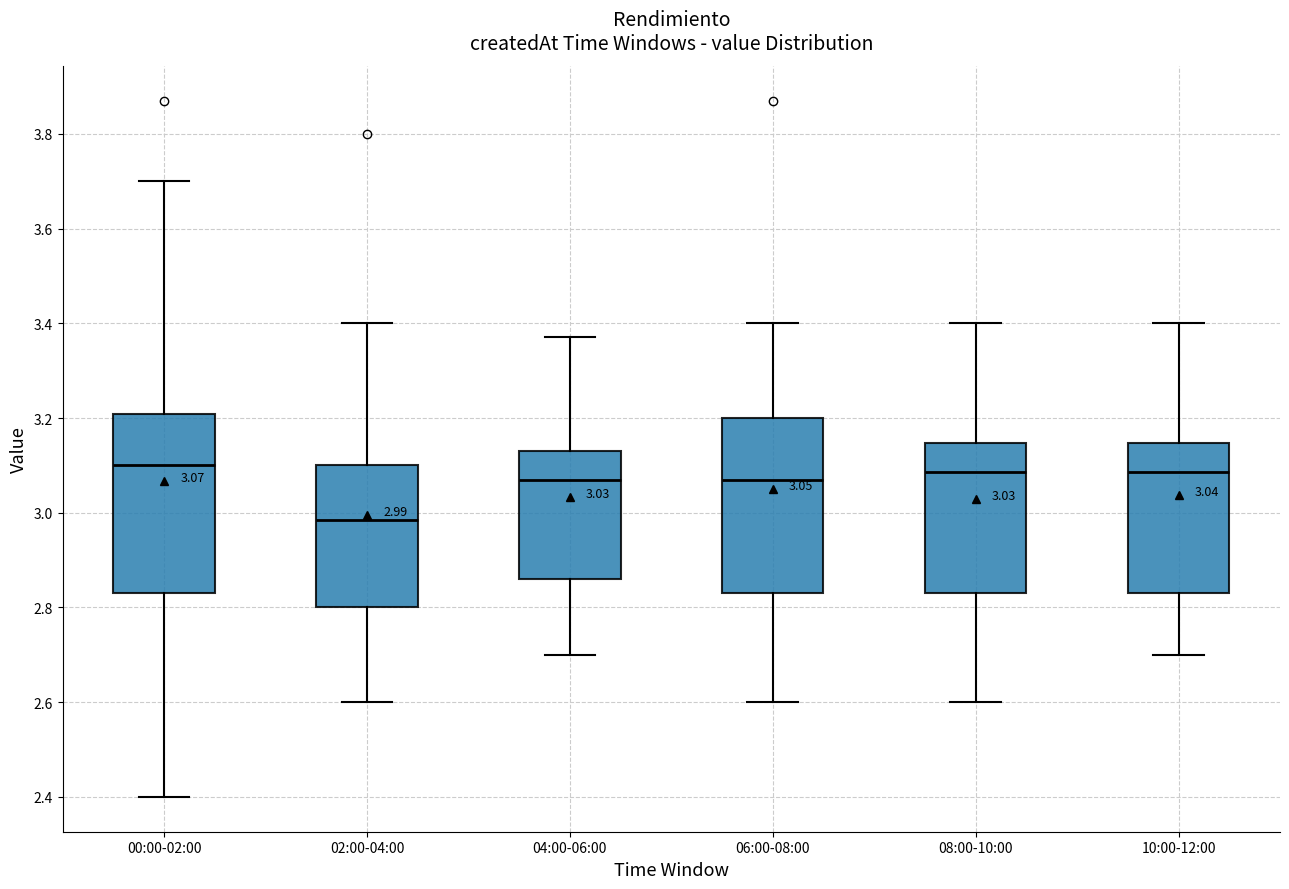

Which box has the lowest median line?

02:00-04:00